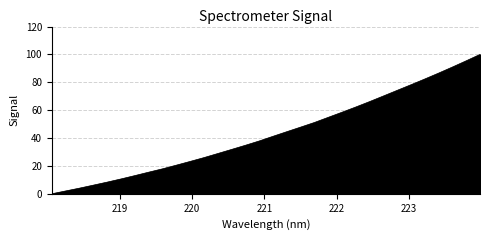

What is the difference between the maximum and minimum values?

100.0